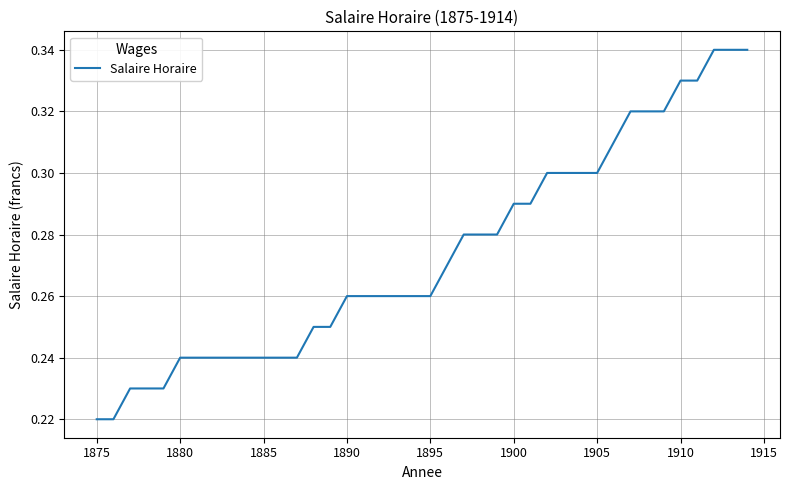

What is the greatest value displayed?

0.3